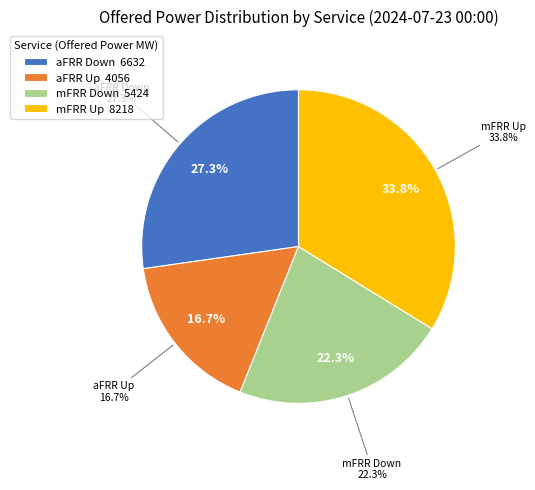

To the nearest percent, what portion does mFRR Down represent?

22%